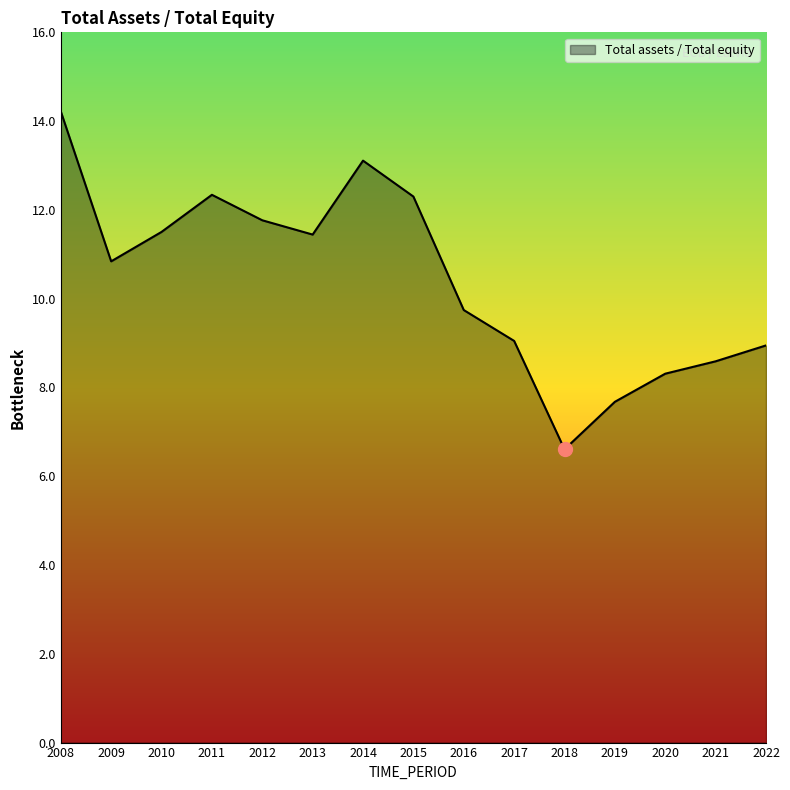

The value at 2017 is 4.5. True or false?

False